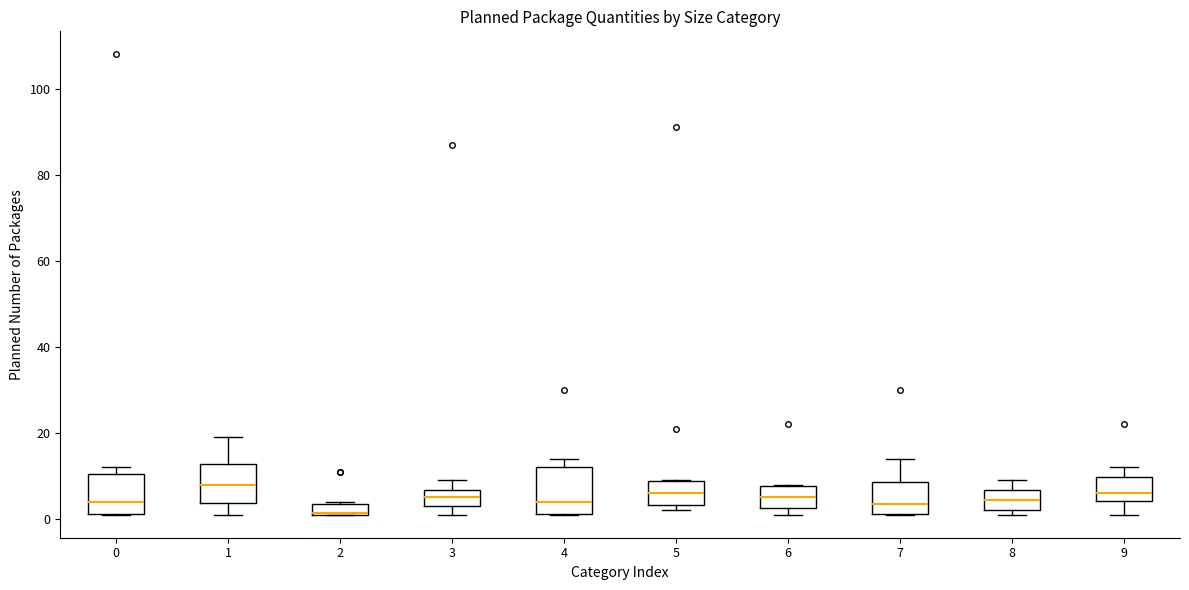

Which box's median line is the highest?

1